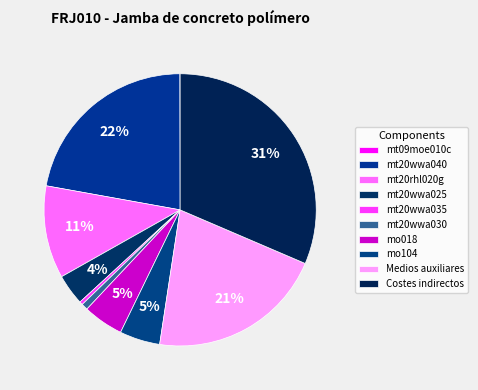

To the nearest percent, what portion does mt20wwa025 represent?

4%